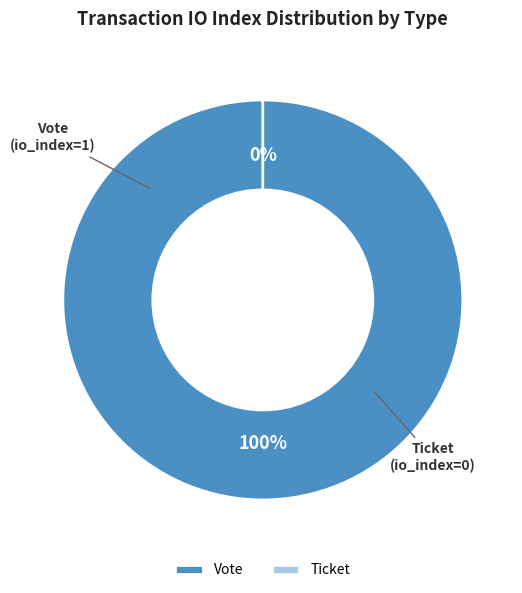

Count the number of slices in the pie.

2